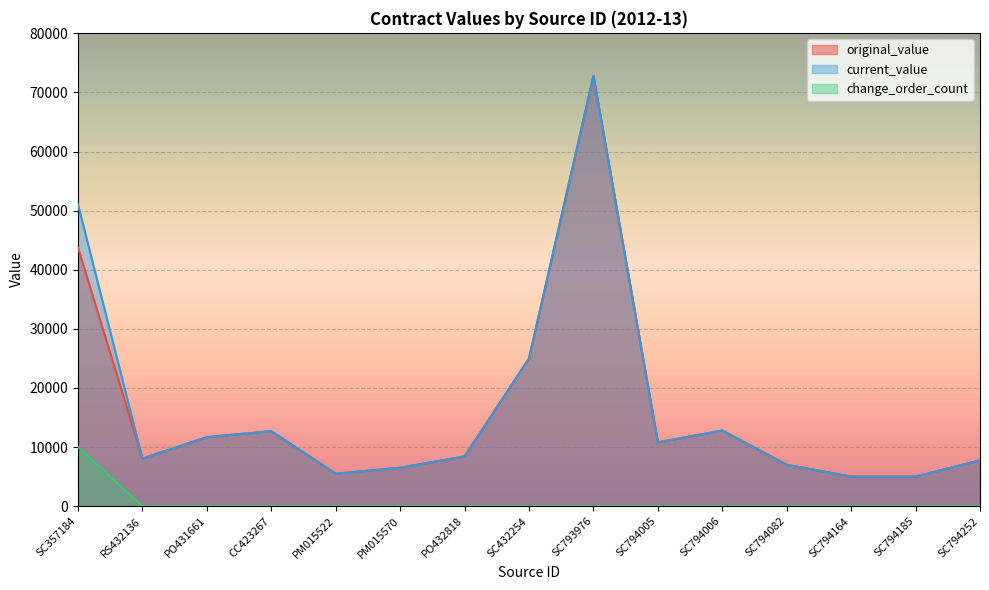

Which series has the largest range (max minus min)?

original_value